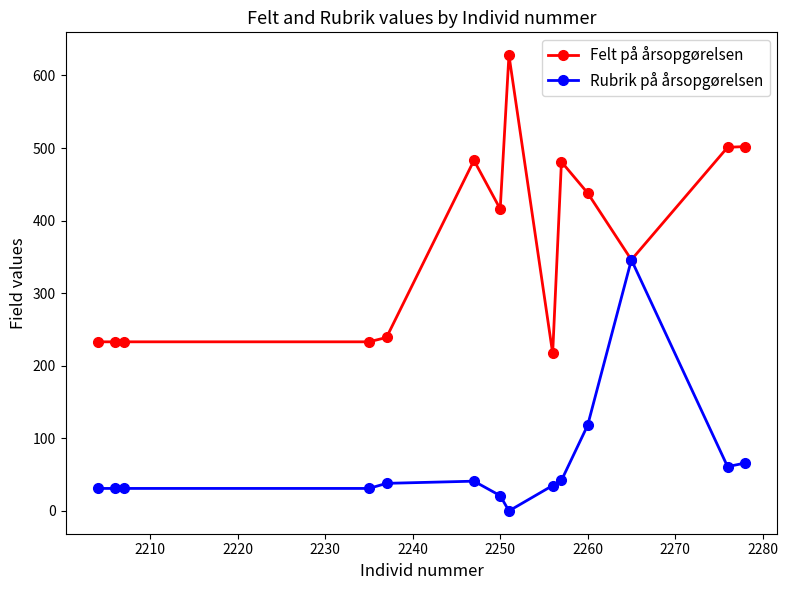

Is this an area chart (filled region under the line)?

No